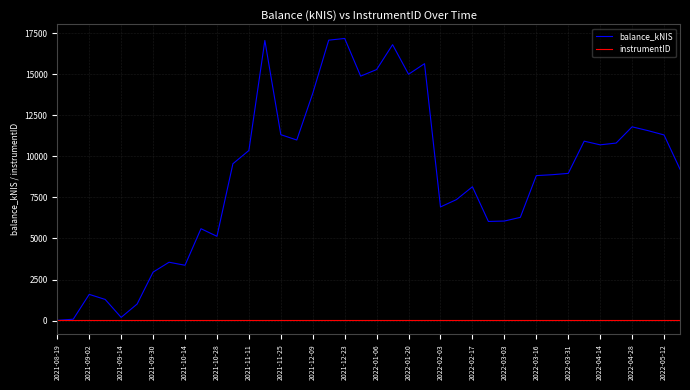

Which series has the largest total across all categories?

balance_kNIS